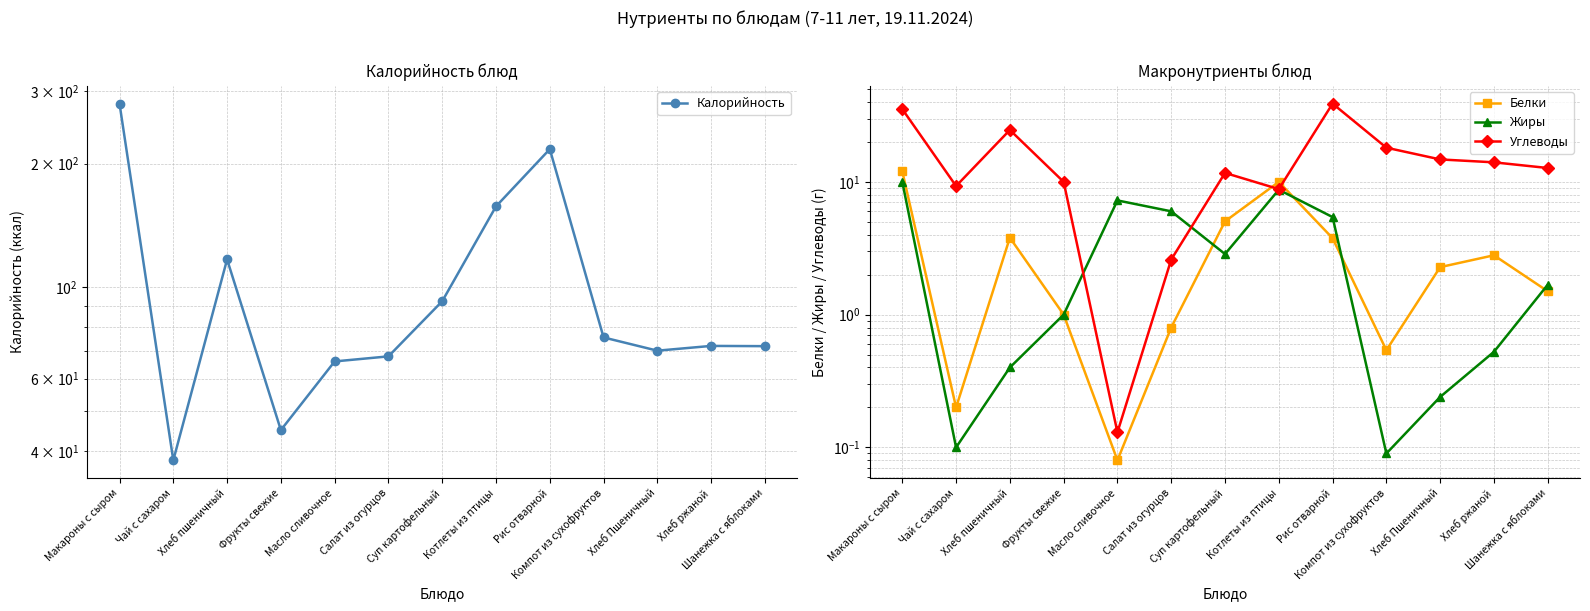

True or false: Жиры and Белки intersect in this chart.

True